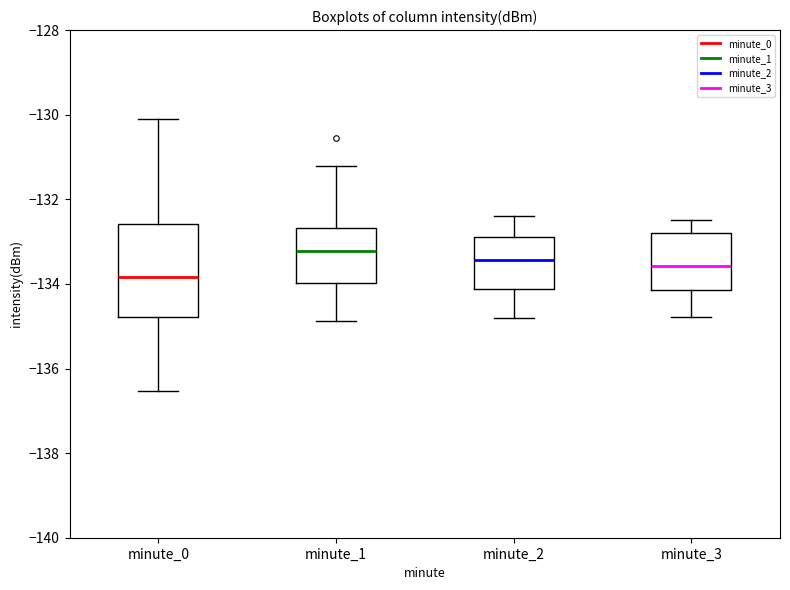

Where is the upper edge of the box for minute_1 on the y-axis? The values are not printed on the chart, so give them approximately, as read against the axis.

-132.6